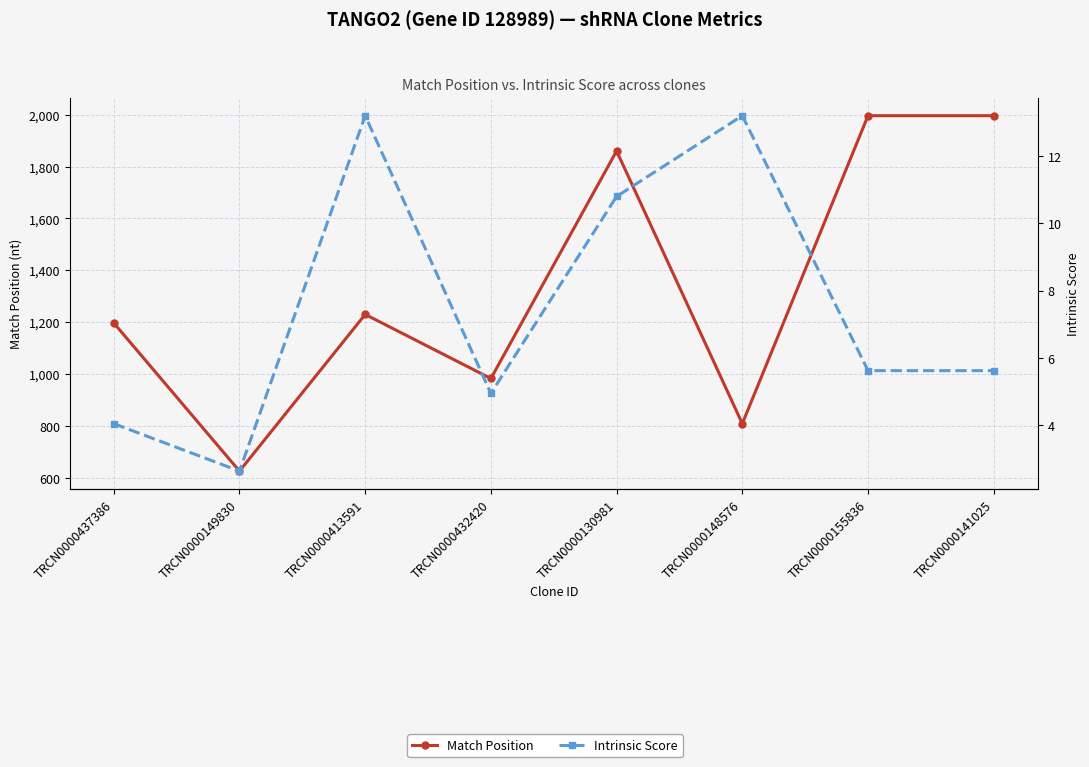

What is the difference between the second highest and second lowest values in the Intrinsic Score series?

9.1